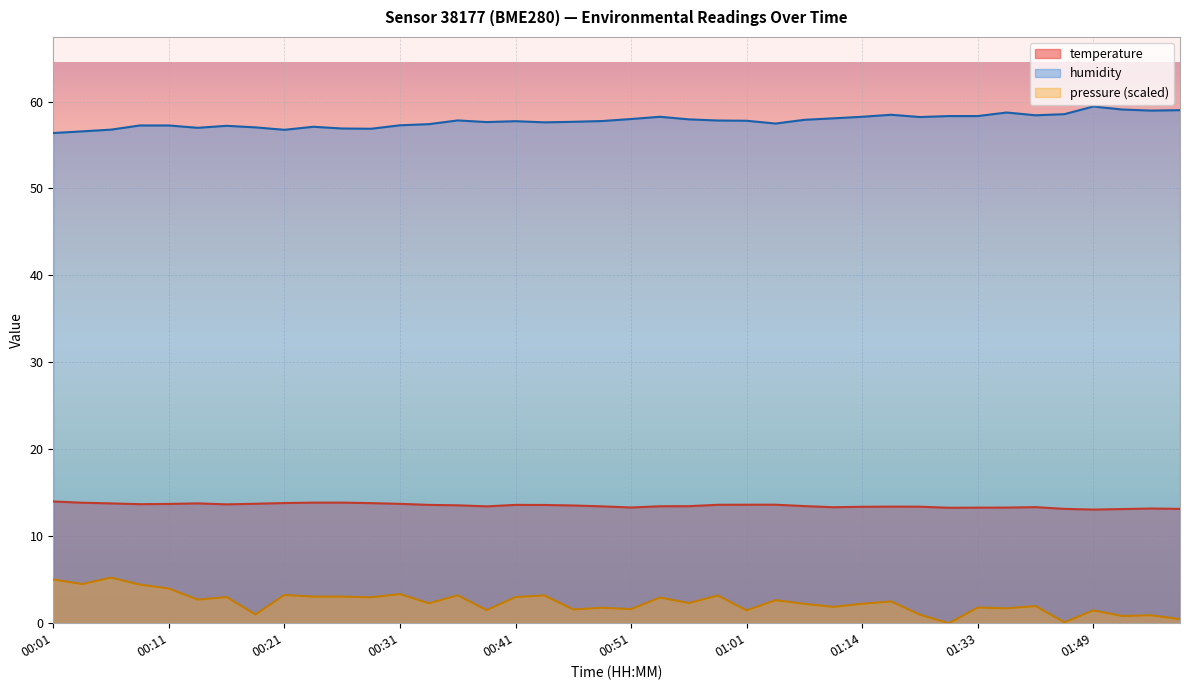

What is the value of the 33rd point from the left?

13.3